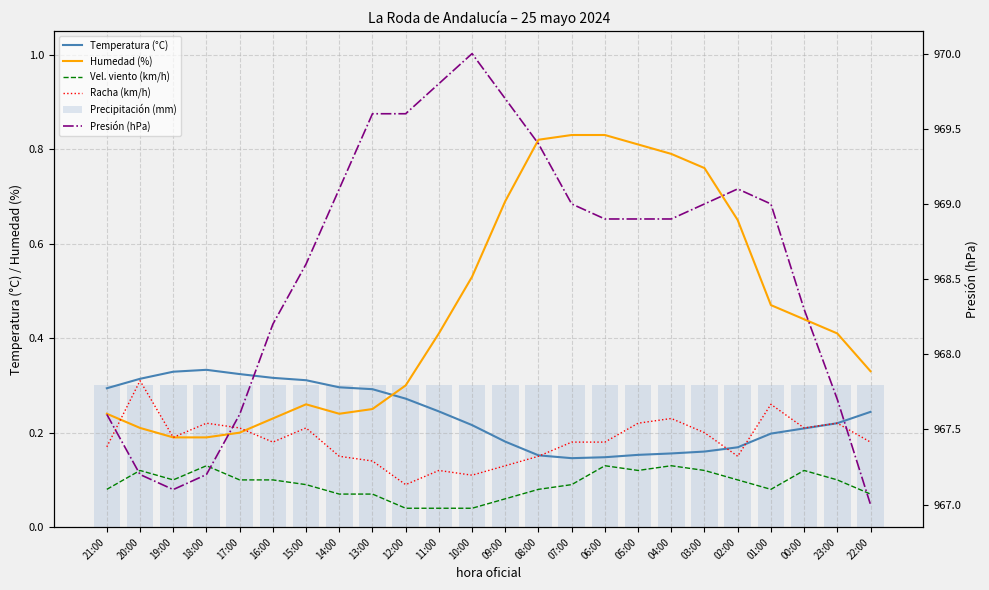

How many series are shown in this chart?

6